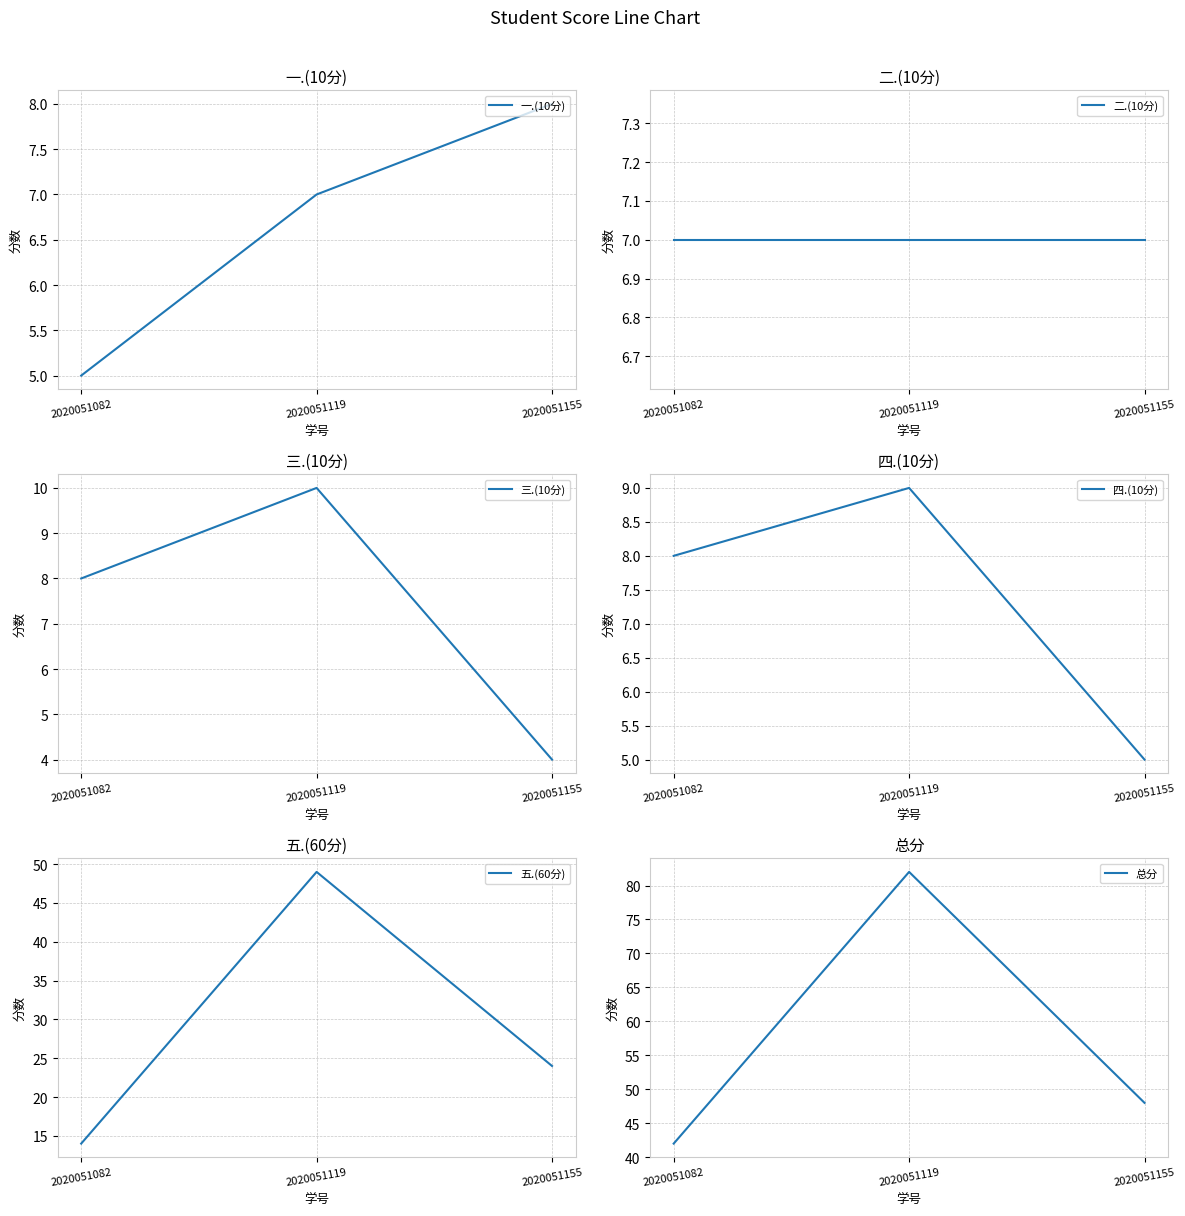

True or false: 三.(10分) has a value of 8 at 2020051082.

True